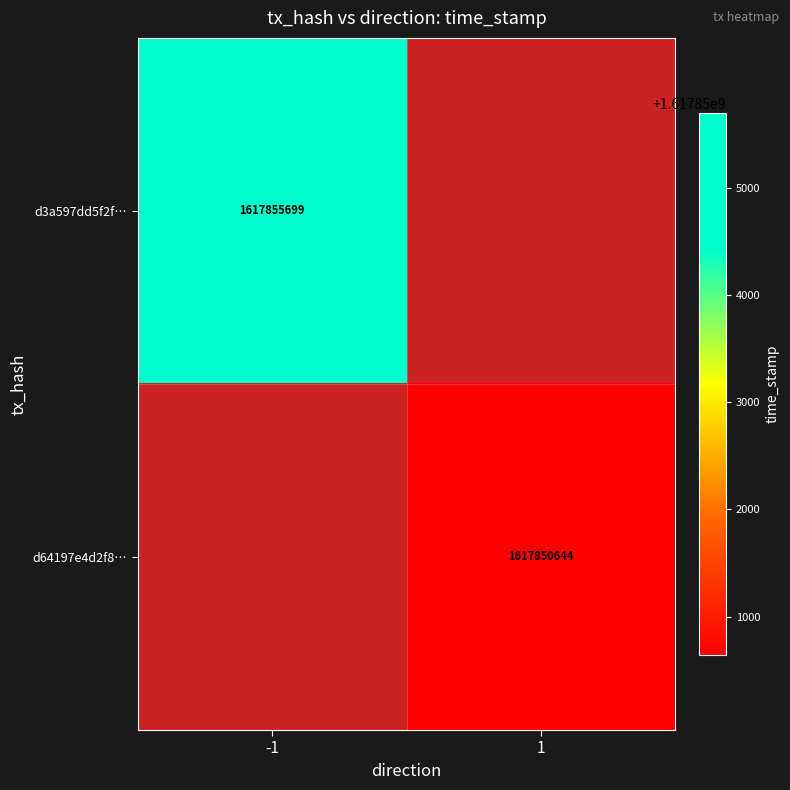

Is it true that d3a597dd5f2f… equals 1617855699 at -1?

True